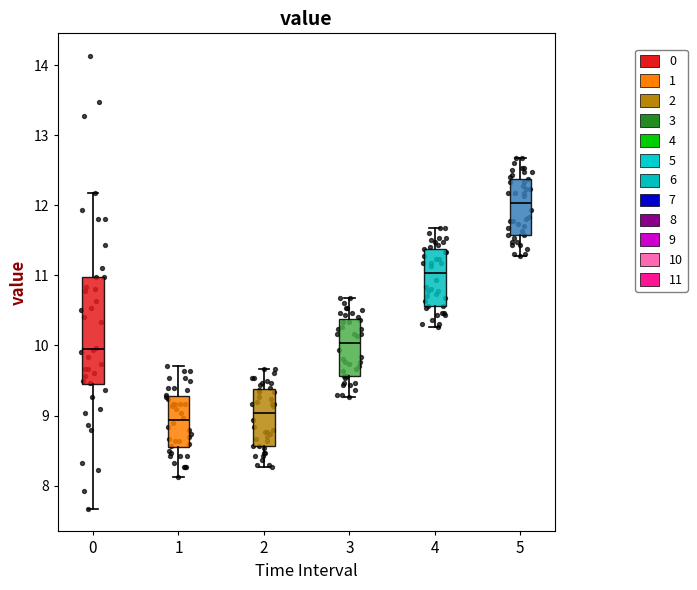

Reading left to right, transcribe this box plot: for each box, give where its median line is, the range the box spans, and where its two whiskers end, as read against the y-axis. The values are not printed on the chart, so give them approximately, as read against the axis.

0: median 10.0, box 9.4 to 11.0, whiskers 7.7 to 12.2
1: median 8.9, box 8.6 to 9.3, whiskers 8.1 to 9.7
2: median 9.0, box 8.6 to 9.4, whiskers 8.3 to 9.7
3: median 10.0, box 9.6 to 10.4, whiskers 9.3 to 10.7
4: median 11.0, box 10.6 to 11.4, whiskers 10.3 to 11.7
5: median 12.0, box 11.6 to 12.4, whiskers 11.3 to 12.7